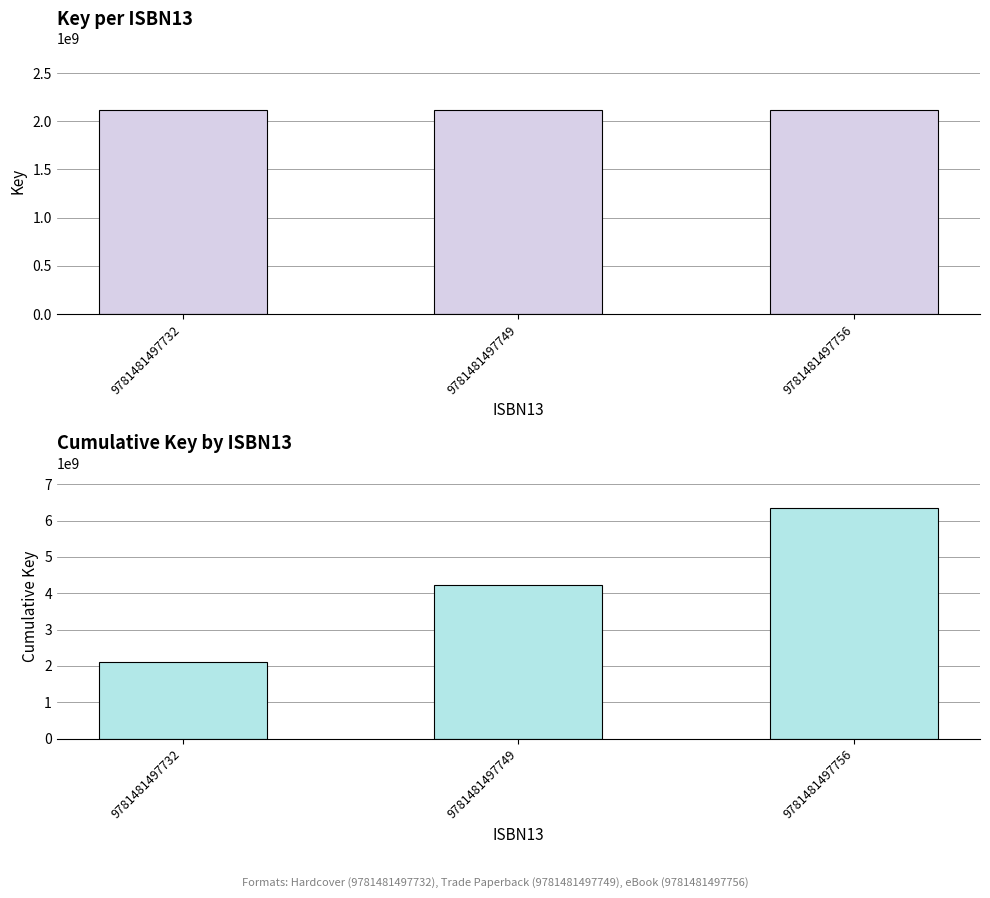

Does the chart contain stacked bars?

No